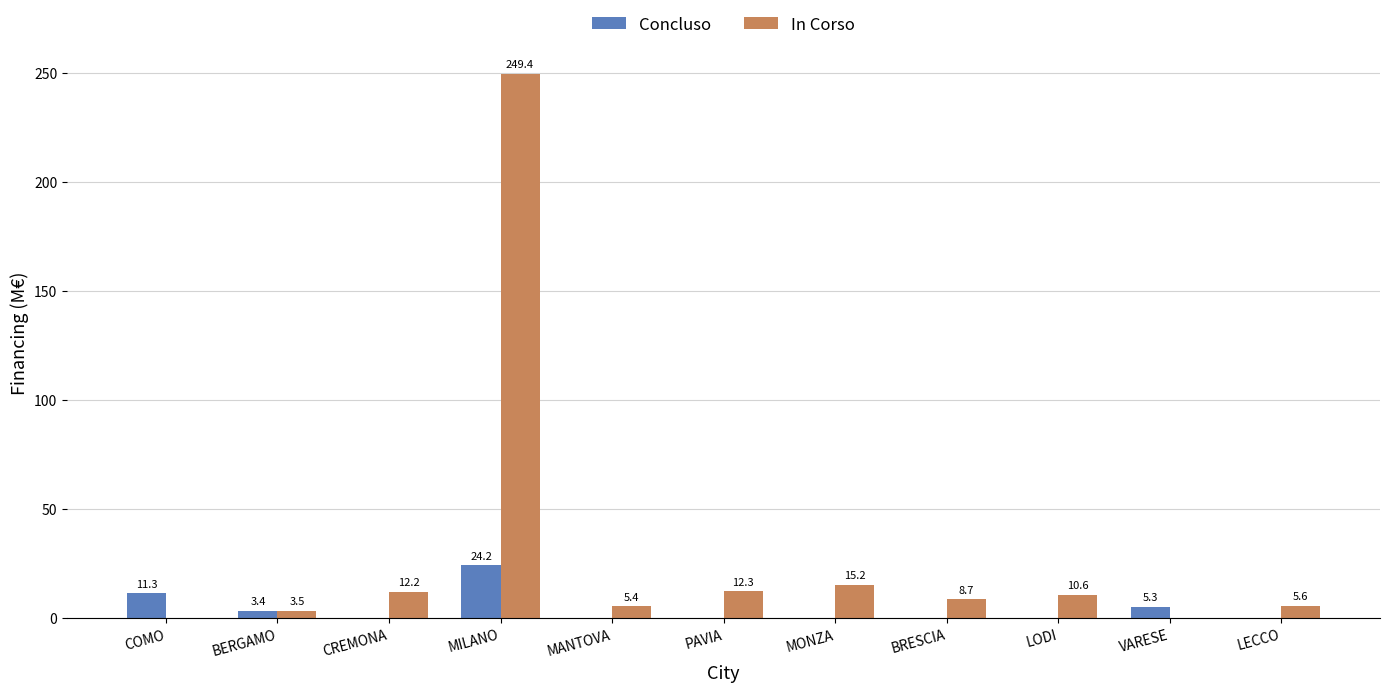

Reading left to right, extract all data points from this chart.

Concluso: COMO=11.3	BERGAMO=3.4	CREMONA=0.0	MILANO=24.2	MANTOVA=0.0	PAVIA=0.0	MONZA=0.0	BRESCIA=0.0	LODI=0.0	VARESE=5.3	LECCO=0.0
In Corso: COMO=0.0	BERGAMO=3.5	CREMONA=12.2	MILANO=249.4	MANTOVA=5.4	PAVIA=12.3	MONZA=15.2	BRESCIA=8.7	LODI=10.6	VARESE=0.0	LECCO=5.6